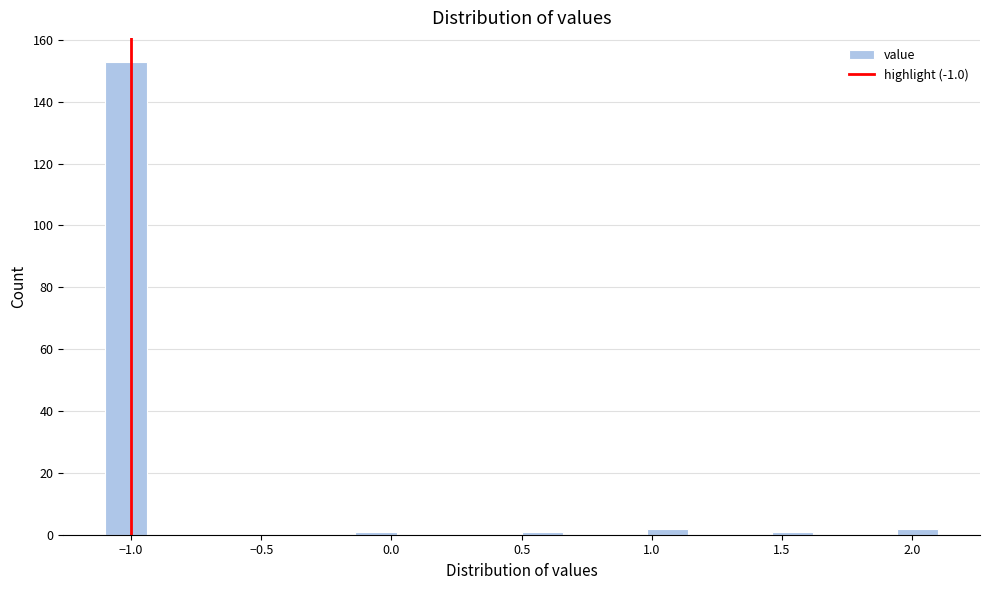

Read against the x-axis, roughly where is the centre of the tallest bar?

-1.00